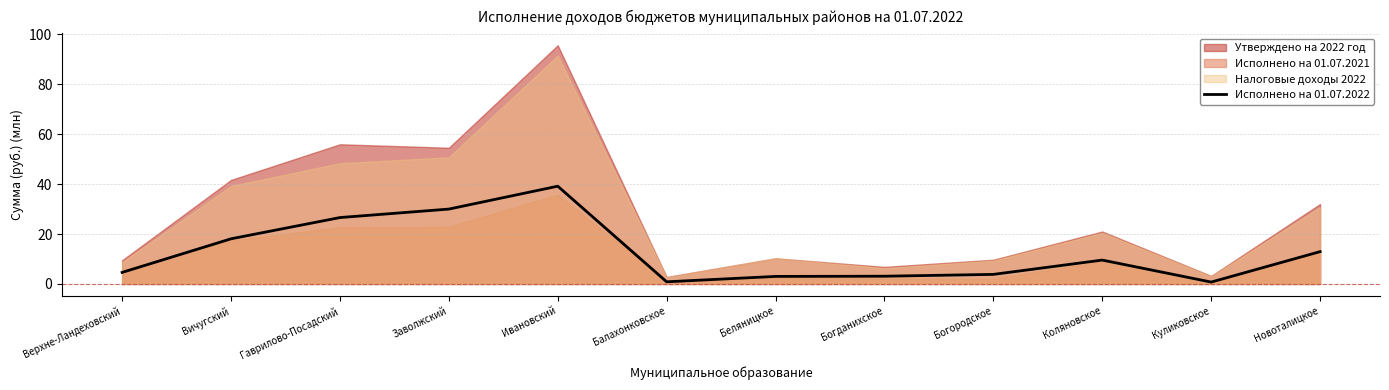

What is the label of the 2nd point from the left?

Вичугский